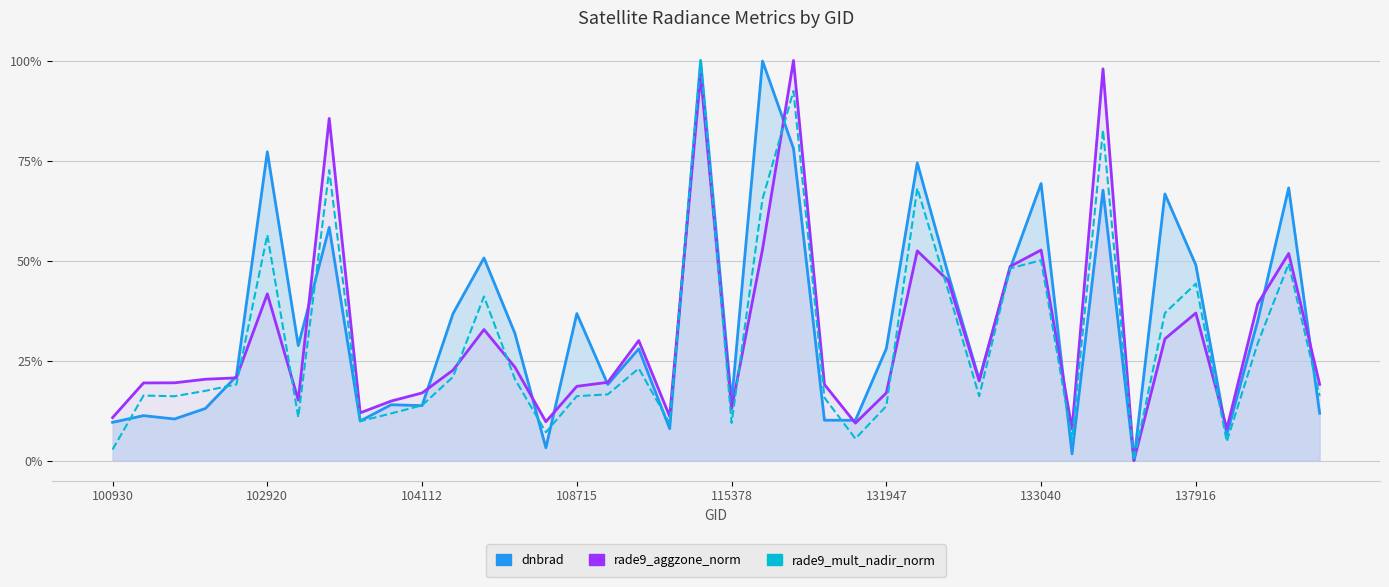

True or false: rade9_mult_nadir_norm has more than 2 interior local peaks.

True